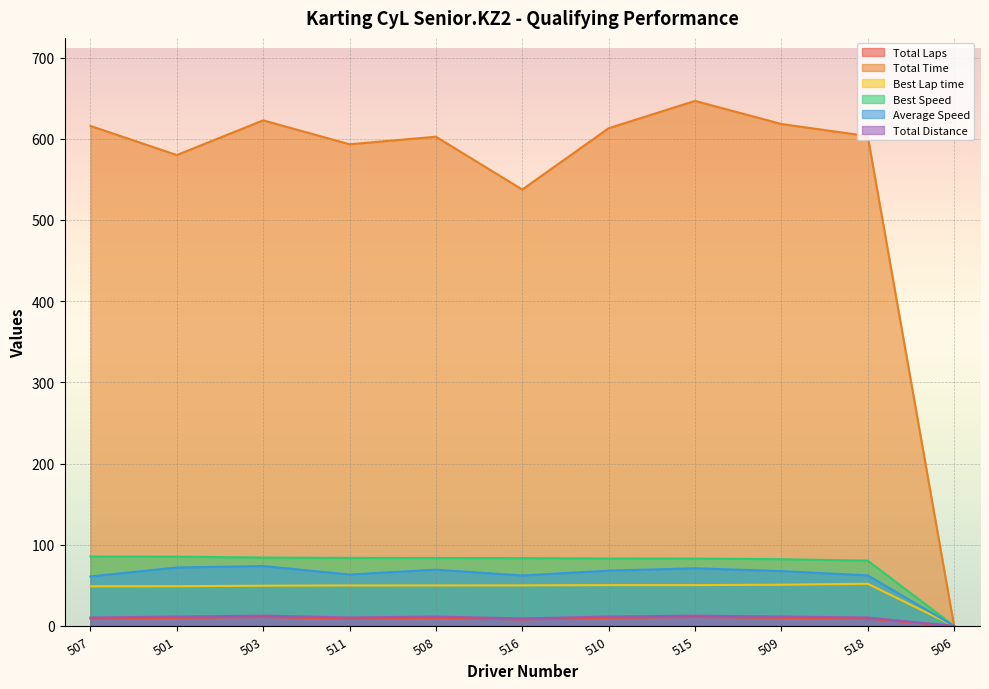

What is the sum of the Total Distance values at 515 and 507?

23.2